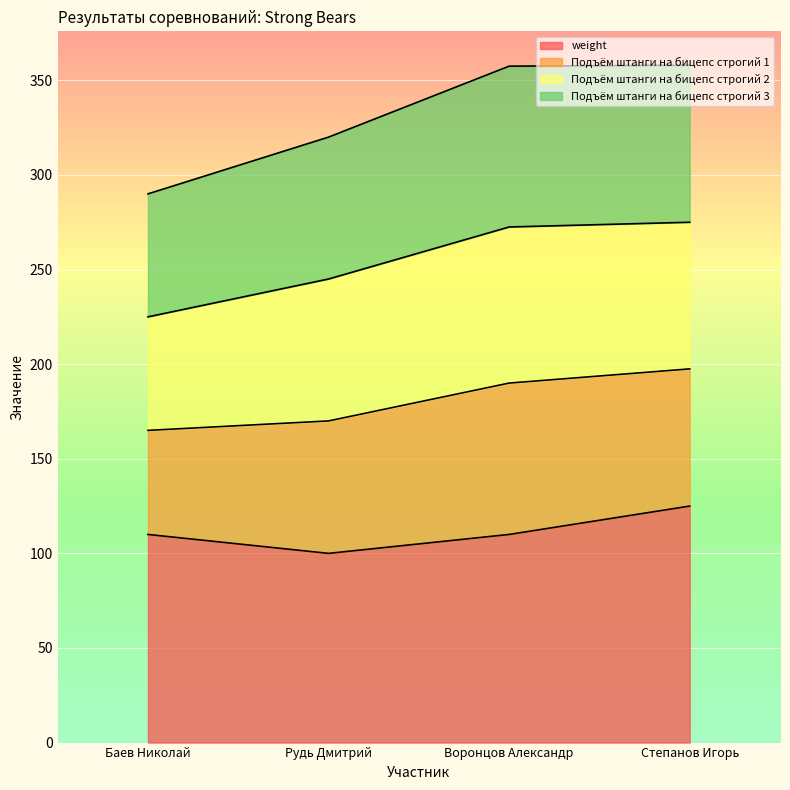

True or false: weight and Подъём штанги на бицепс строгий 3 cross at least once.

False